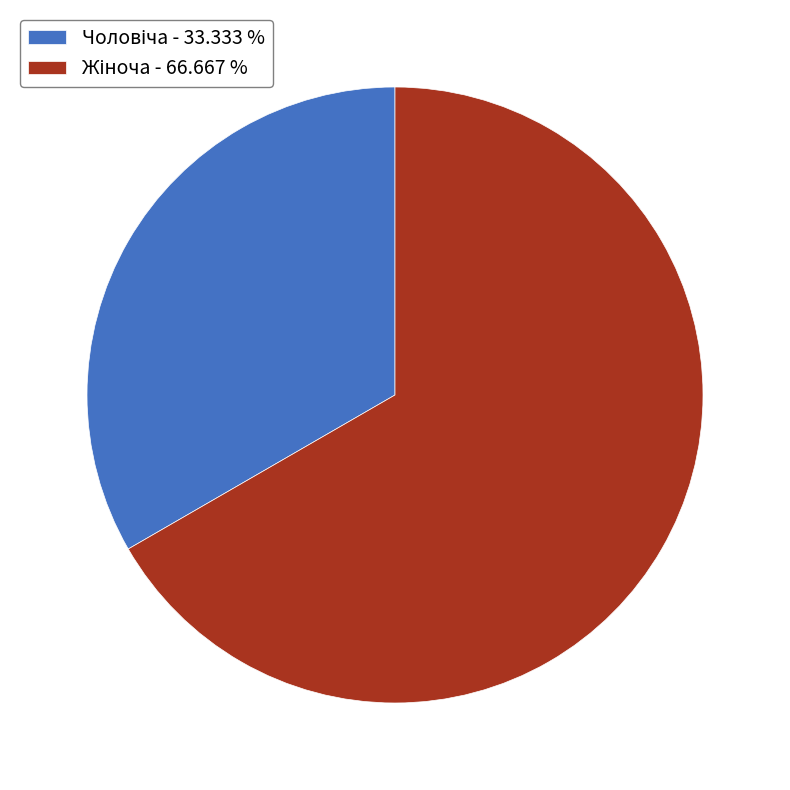

How many segments does this pie chart have?

2